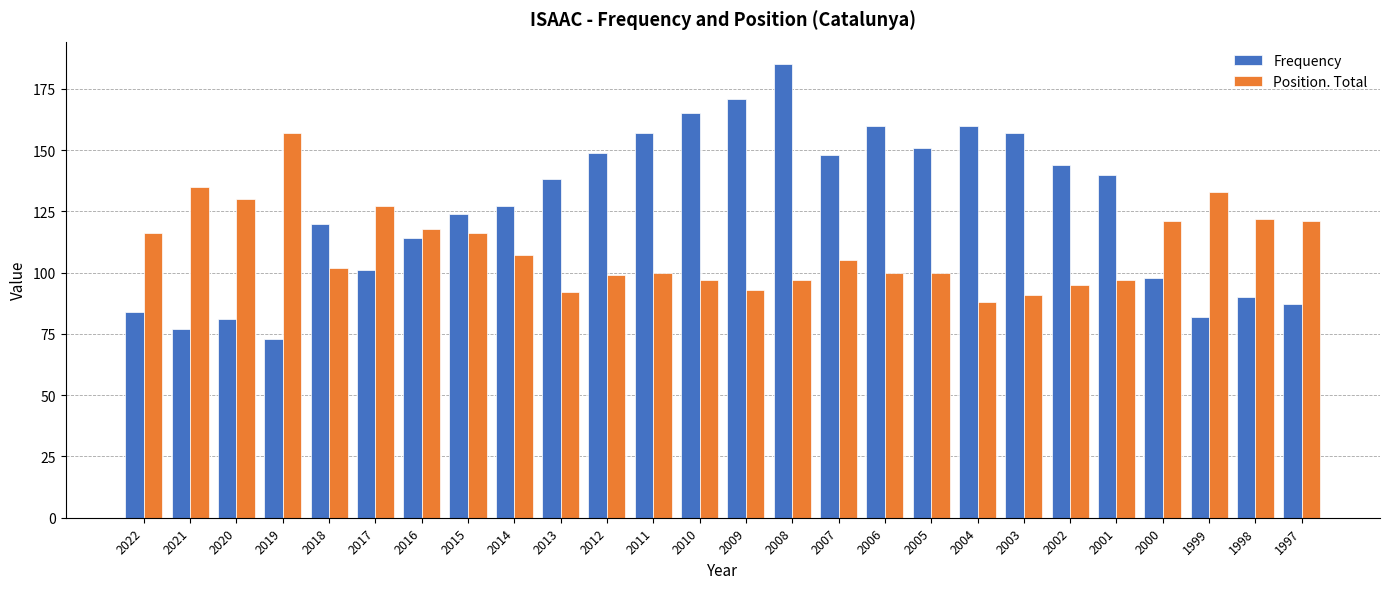

Rank the series at 2004 from highest to lowest value.

Frequency, Position. Total